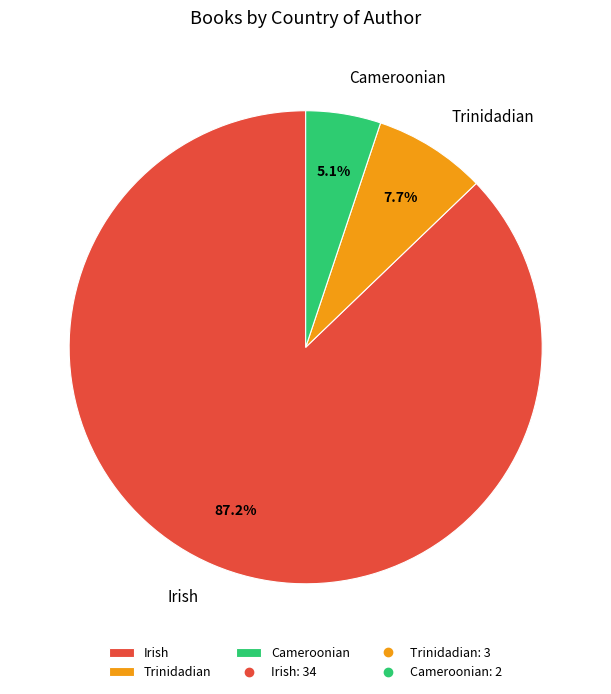

Is Cameroonian the majority of the pie?

No